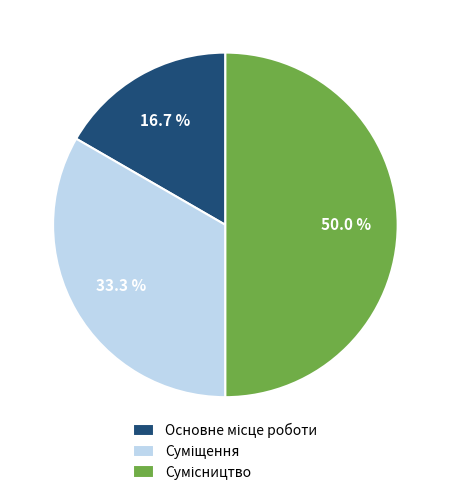

How many slices are in this pie chart?

3